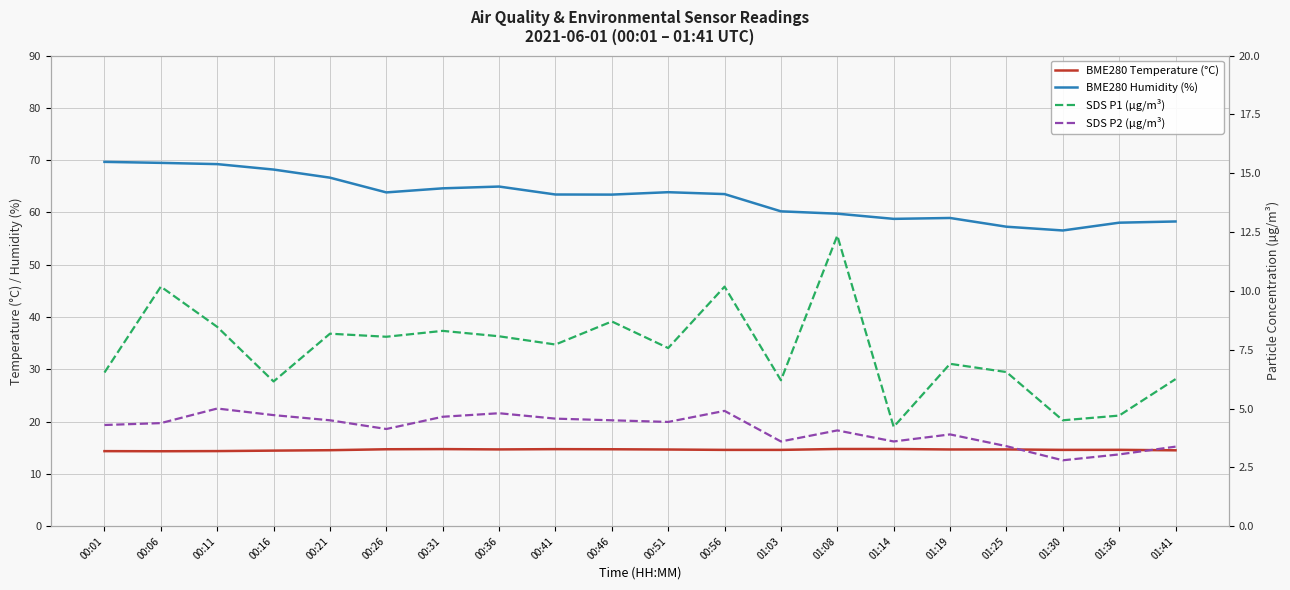

The value of SDS P1 (µg/m³) at 00:51 is 7.6. True or false?

True